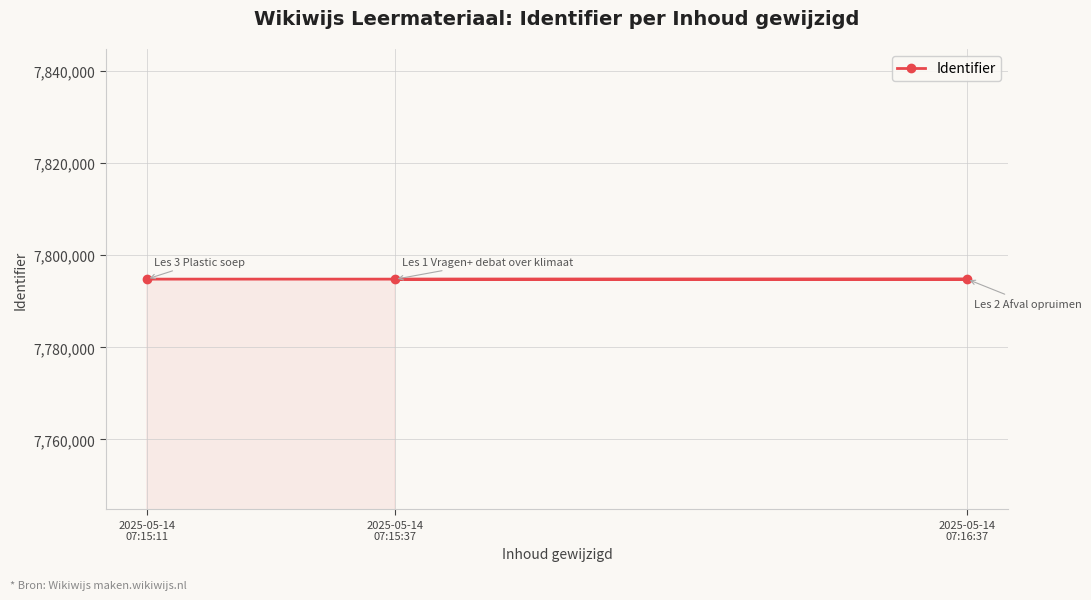

How many lines are shown in the chart?

1